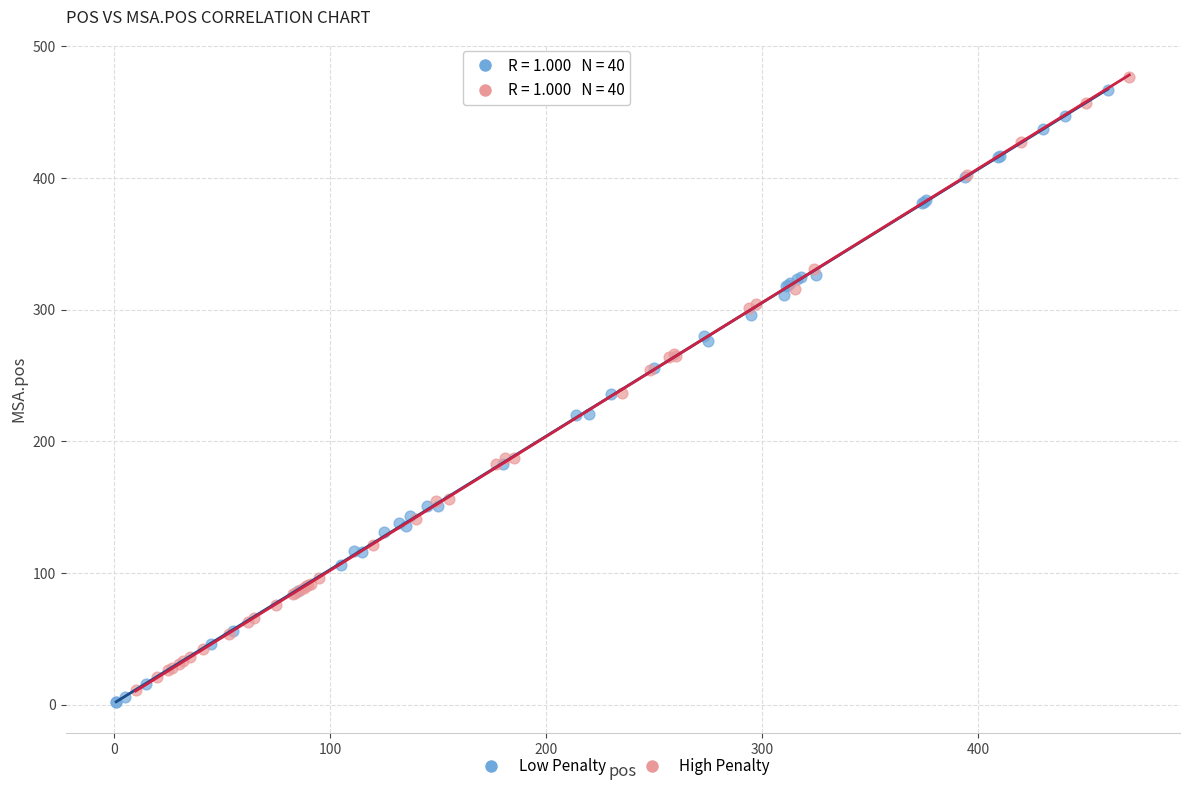

Which series contains the lowest Y value?

Low Penalty